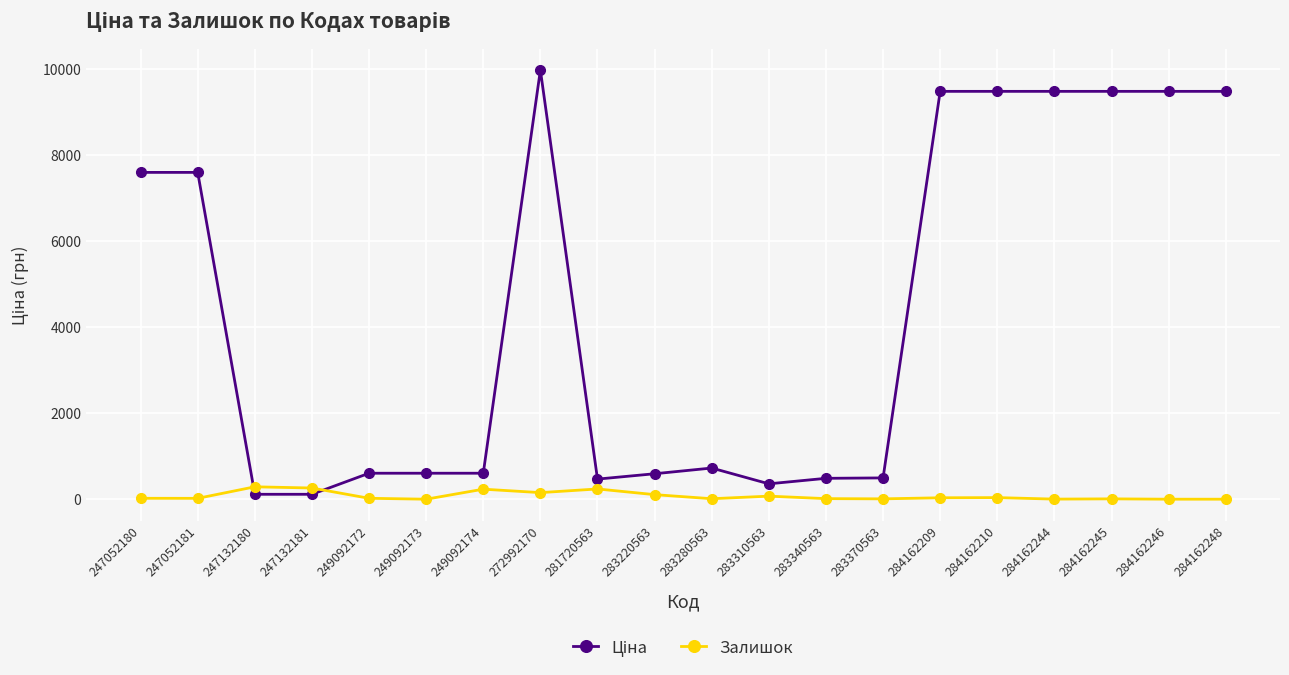

True or false: Залишок has a value of 238.0 at 281720563.

True